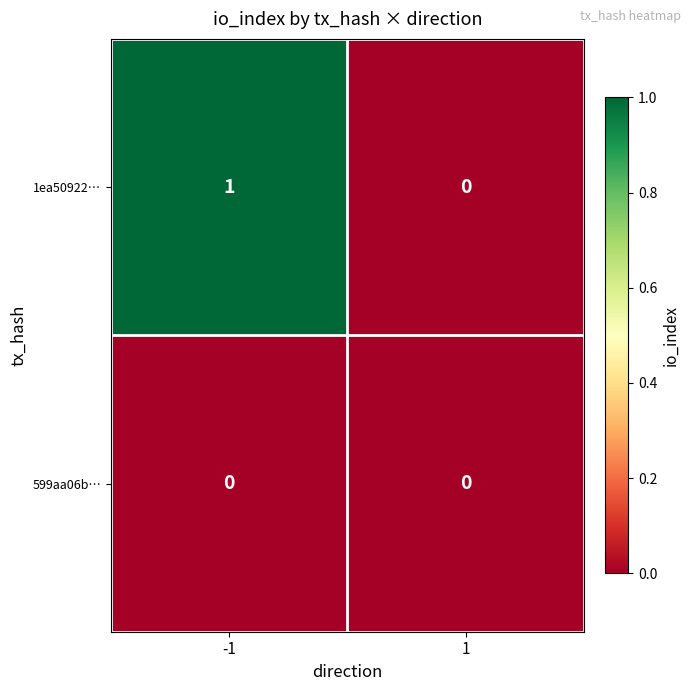

What is the spread (max minus min) of values at -1?

1